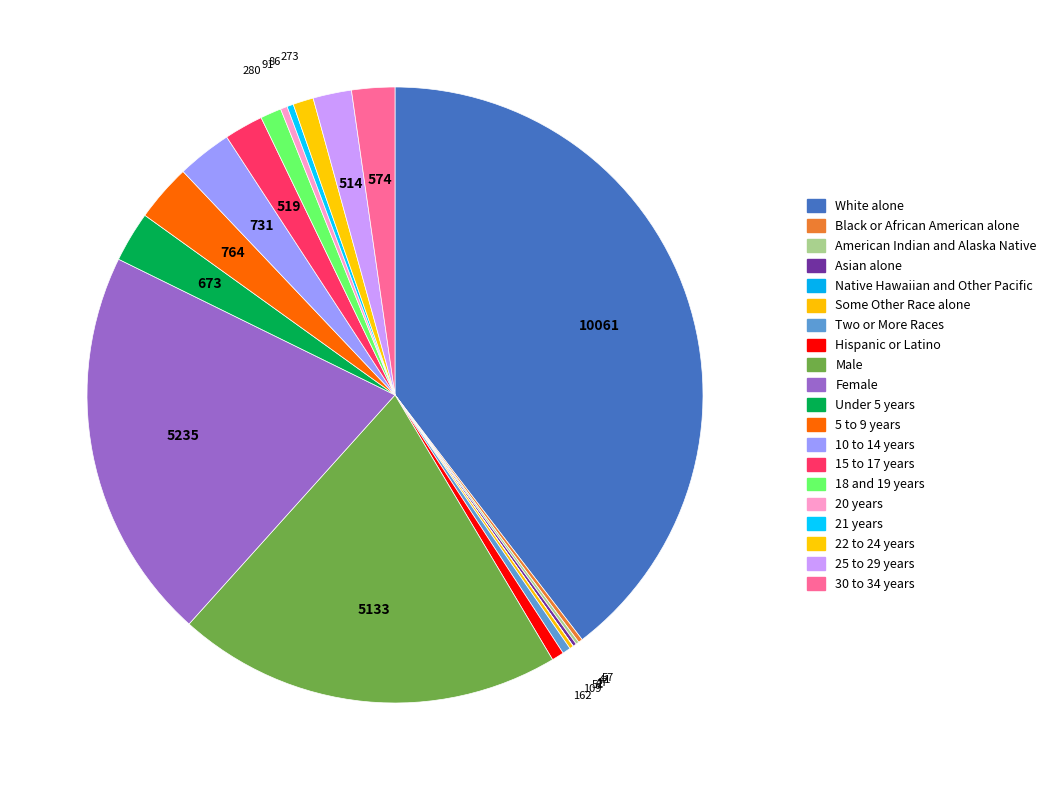

Is the sum of Black or African American alone and Female greater than half?

No